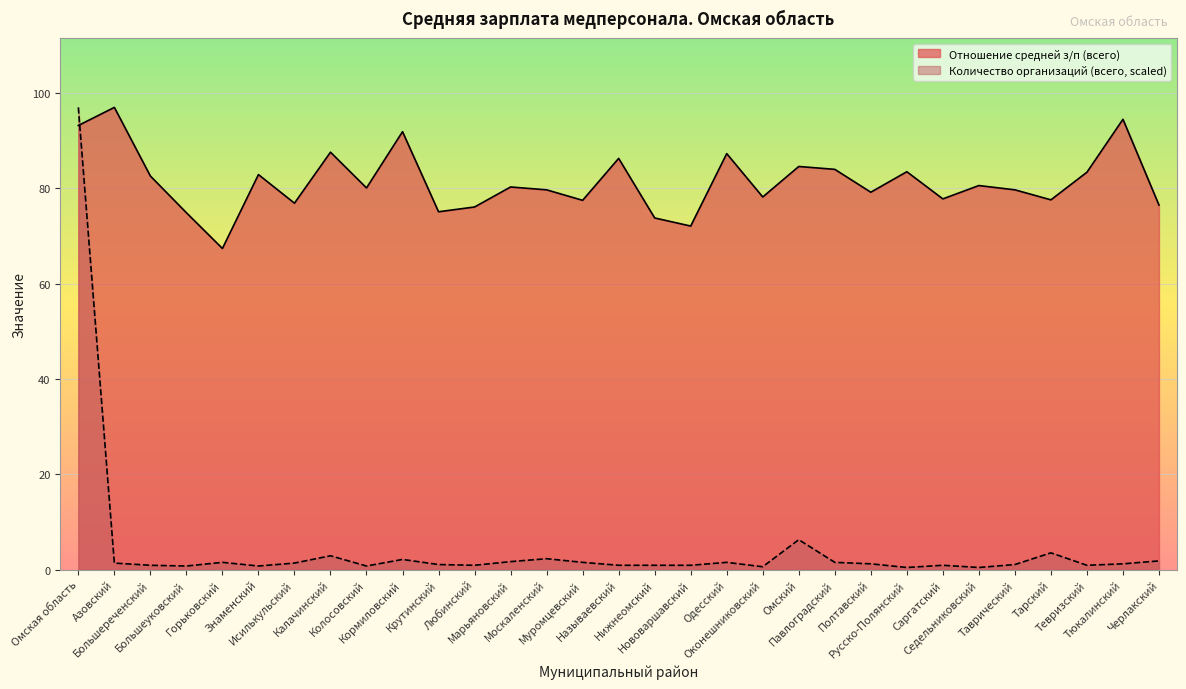

What is the sum of the Отношение средней з/п (всего) values at Крутинский and Марьяновский?

155.4